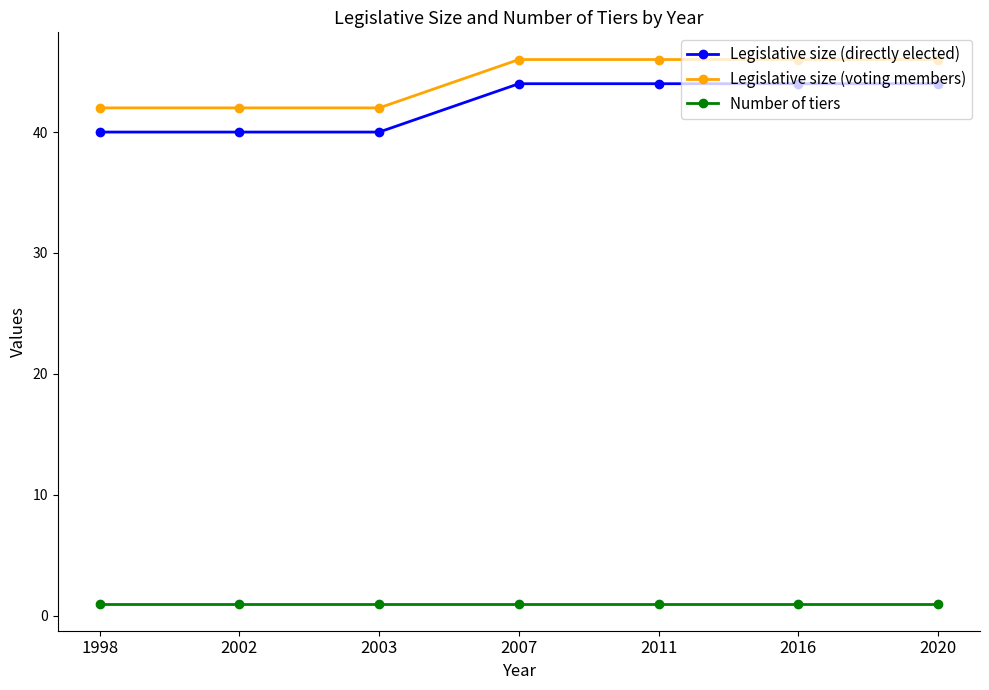

Is the value of Legislative size (voting members) at 1998 greater than the value of Number of tiers at 2002?

Yes